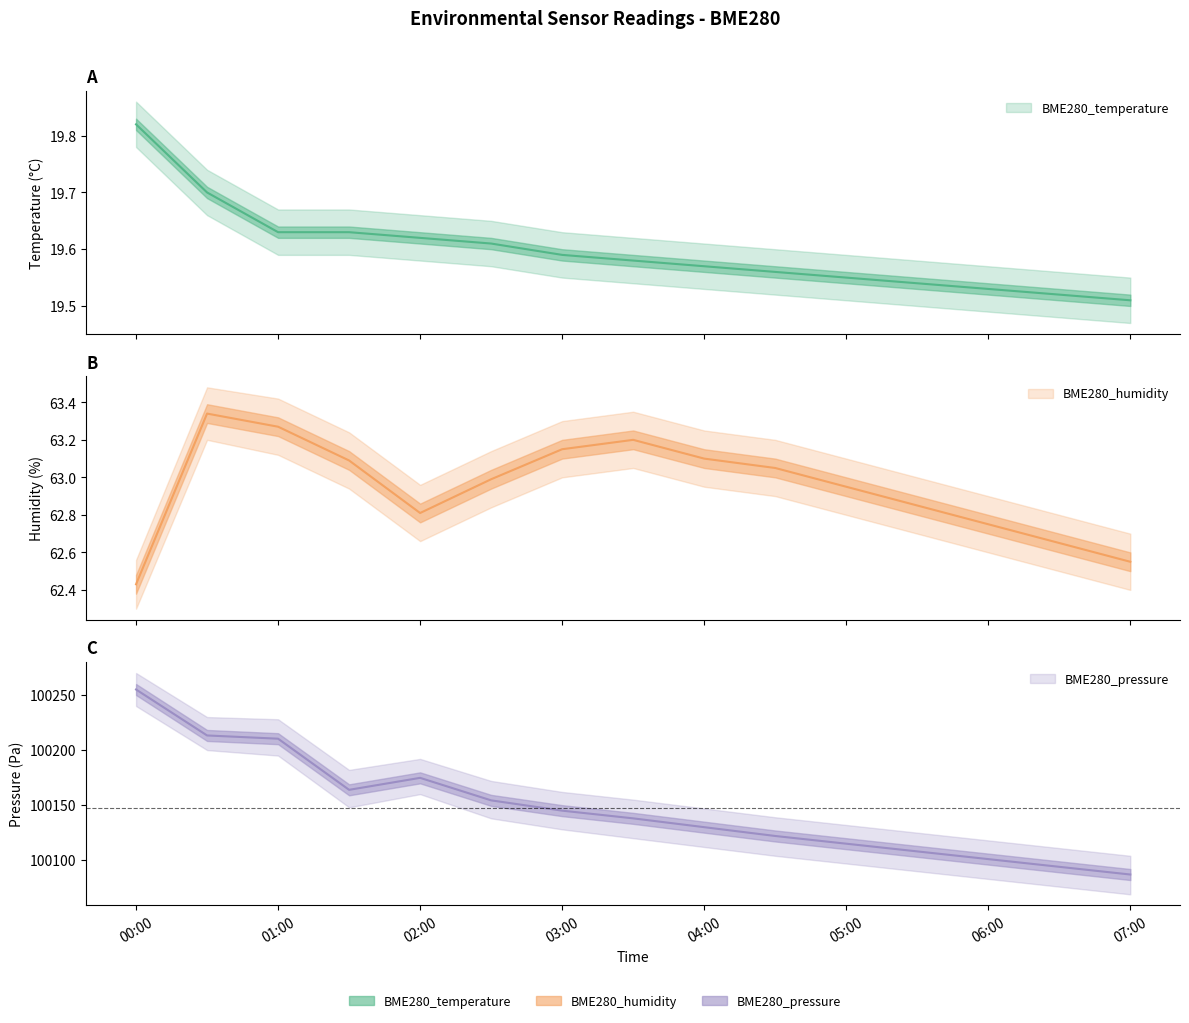

Where is the first local maximum for BME280_humidity?

2023/11/15 00:30